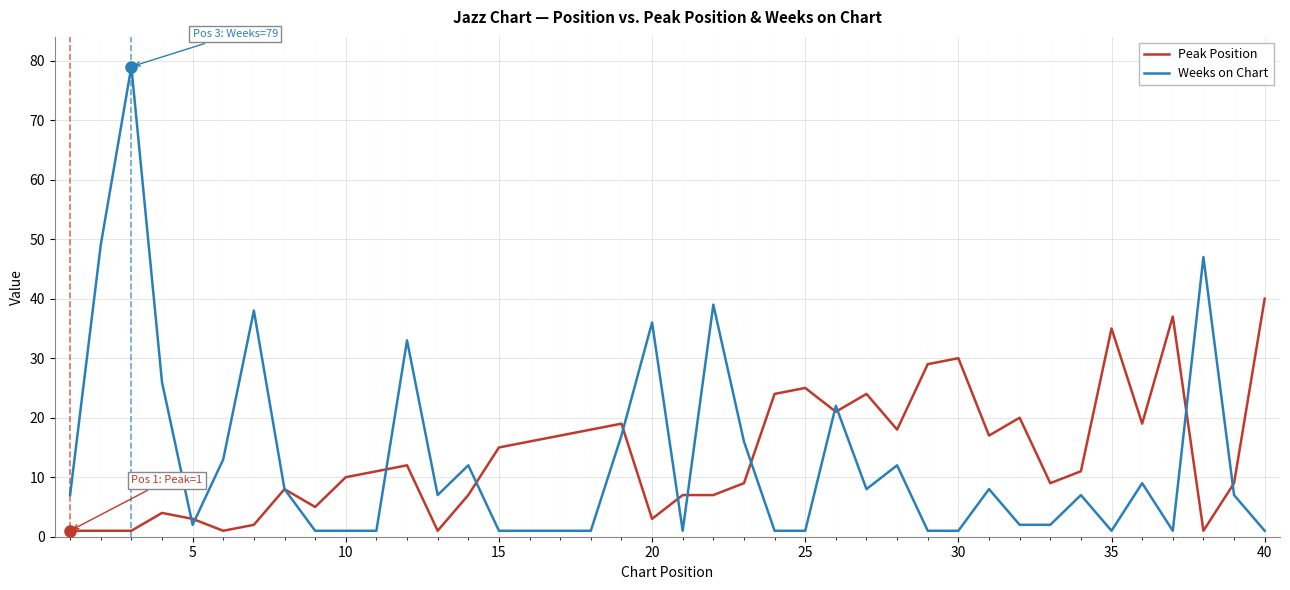

Which series has the widest spread of values?

Weeks on Chart